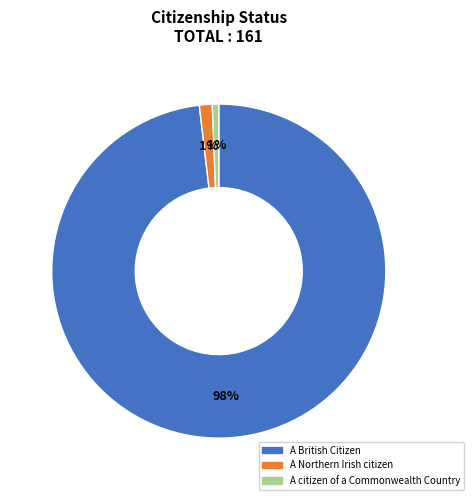

Which category has the biggest portion of the pie?

A British Citizen